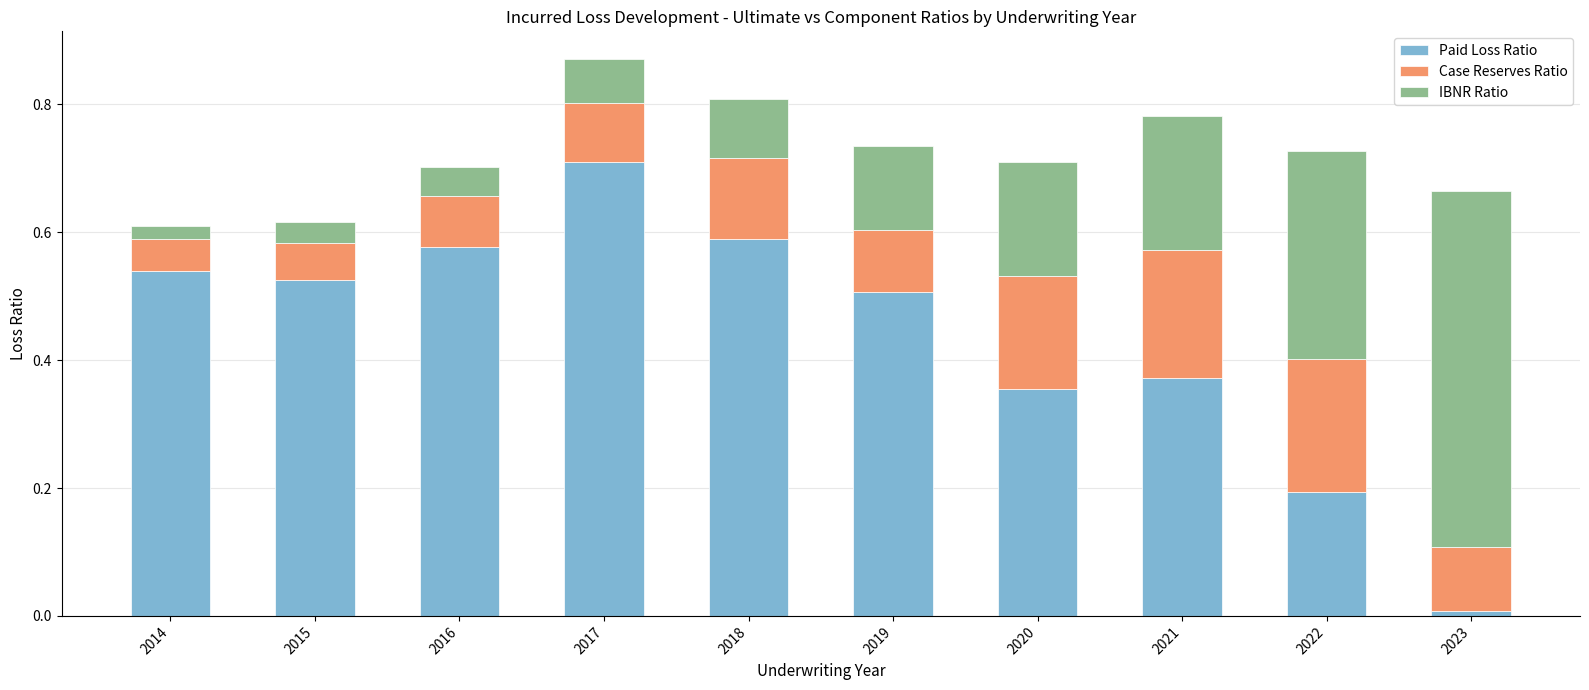

The value of Paid Loss Ratio at 2023 is 0.0. True or false?

True